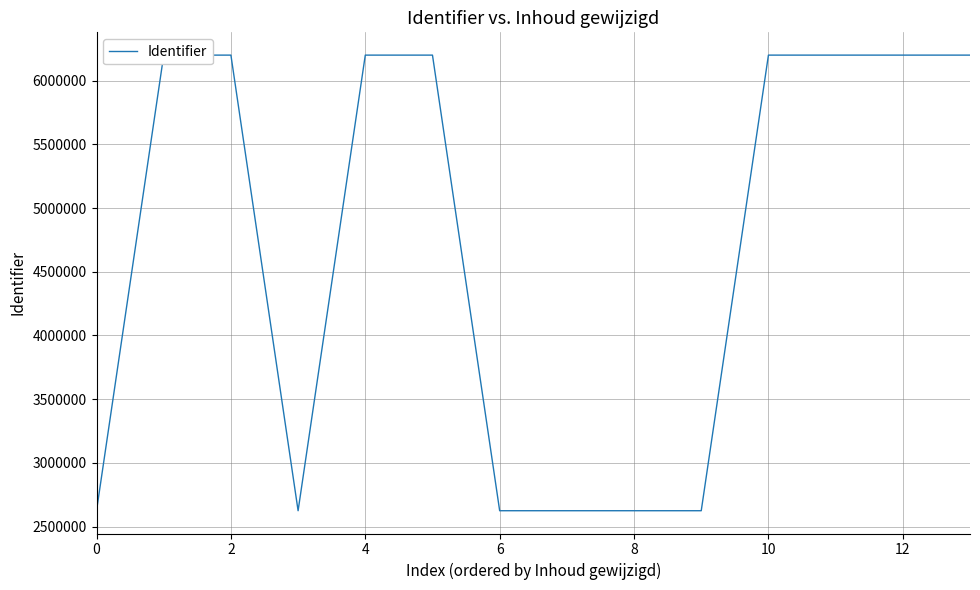

What is the smallest value displayed?

2623891